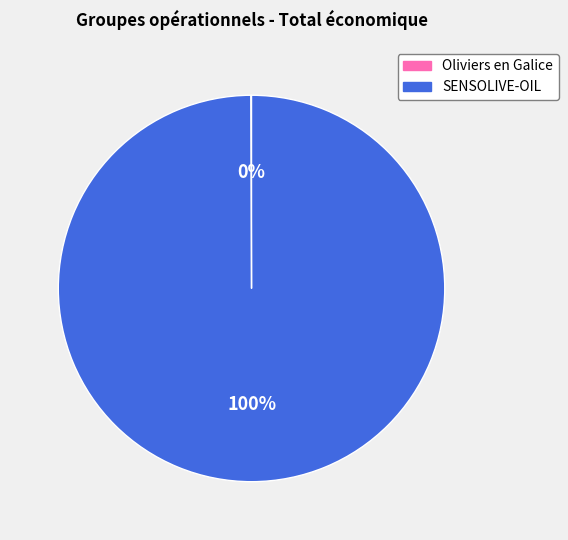

Which slice is the largest?

SENSOLIVE-OIL